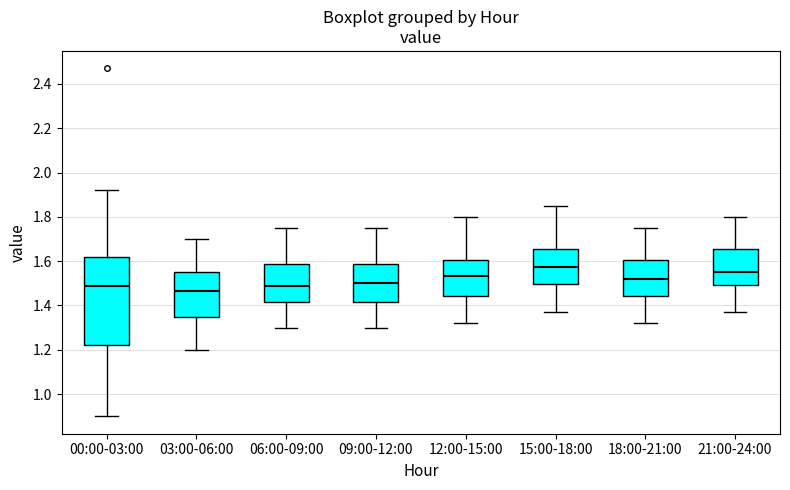

Reading left to right, transcribe this box plot: for each box, give where its median line is, the range the box spans, and where its two whiskers end, as read against the y-axis. The values are not printed on the chart, so give them approximately, as read against the axis.

00:00-03:00: median 1.50, box 1.22 to 1.62, whiskers 0.90 to 1.92
03:00-06:00: median 1.46, box 1.36 to 1.56, whiskers 1.20 to 1.70
06:00-09:00: median 1.50, box 1.42 to 1.58, whiskers 1.30 to 1.76
09:00-12:00: median 1.50, box 1.42 to 1.58, whiskers 1.30 to 1.76
12:00-15:00: median 1.54, box 1.44 to 1.60, whiskers 1.32 to 1.80
15:00-18:00: median 1.58, box 1.50 to 1.66, whiskers 1.38 to 1.86
18:00-21:00: median 1.52, box 1.44 to 1.60, whiskers 1.32 to 1.76
21:00-24:00: median 1.56, box 1.50 to 1.66, whiskers 1.38 to 1.80